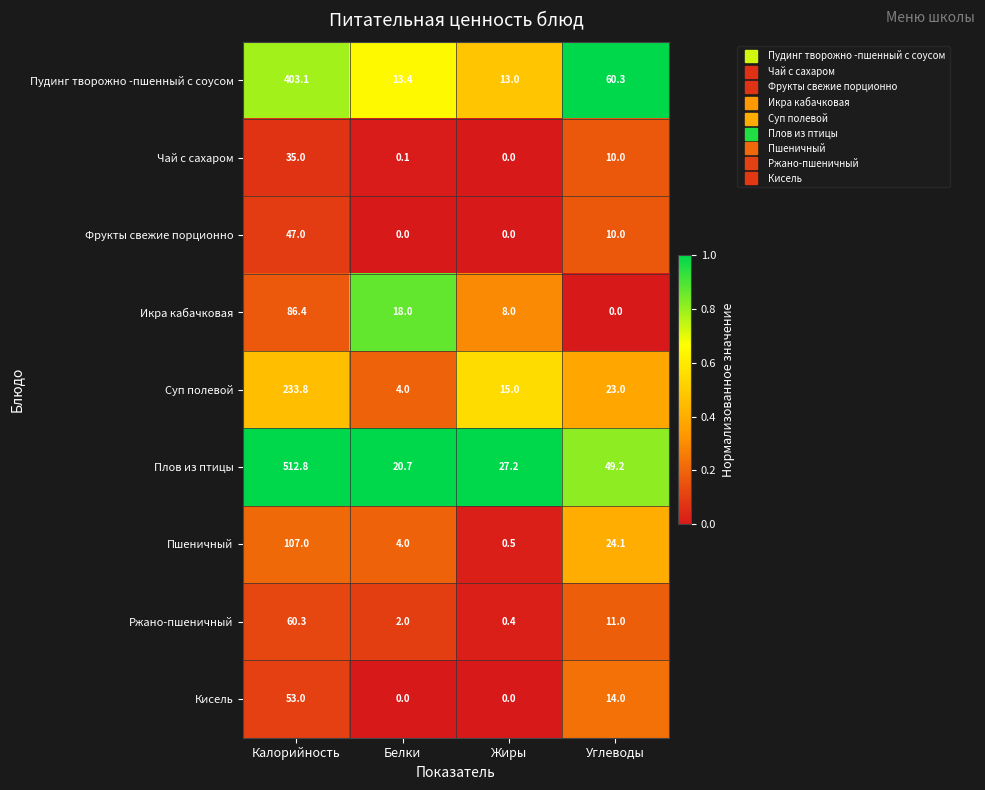

Between Калорийность and Углеводы, which series saw the biggest shift?

Плов из птицы